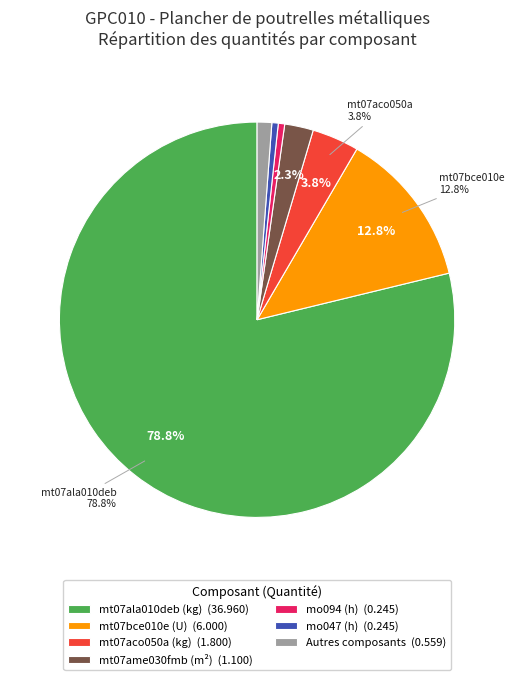

Do Autres composants (0.559) and mo094 (h) (0.245) together represent more than half of the pie?

No